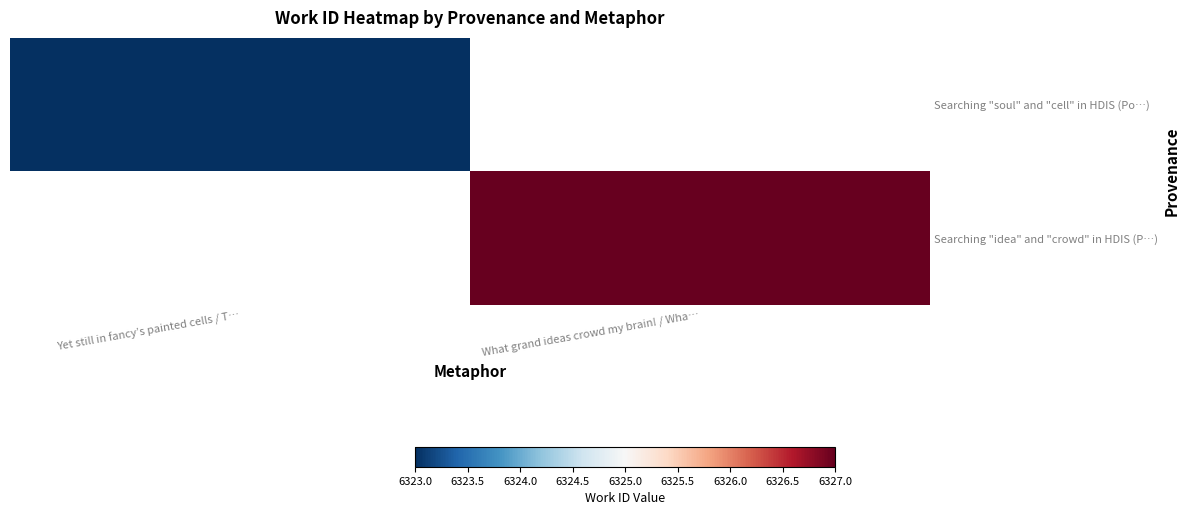

At which label does Searching "idea" and "crowd" in HDIS (P…) reach its peak?

Yet still in fancy’s painted cells / T…